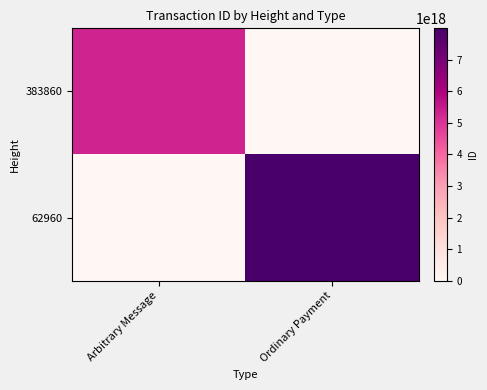

How many data points does each series have?

2